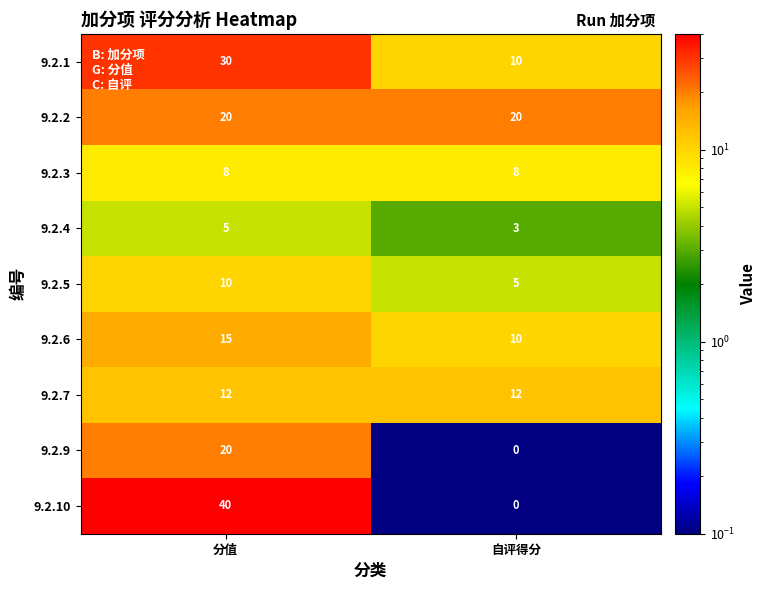

The 9.2.2 series shows 20 at 自评得分. True or false?

True